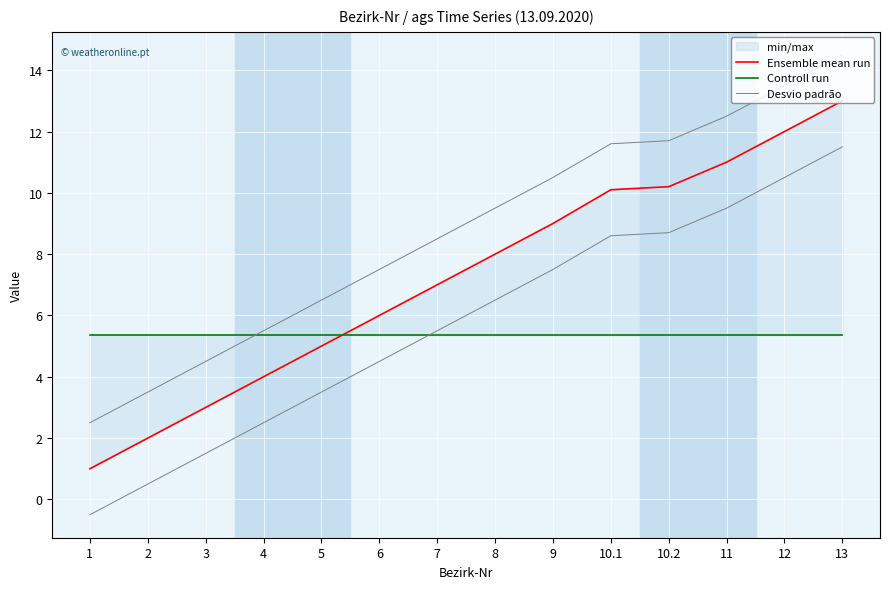

True or false: Controll run has a value of 2.2 at 1.

False